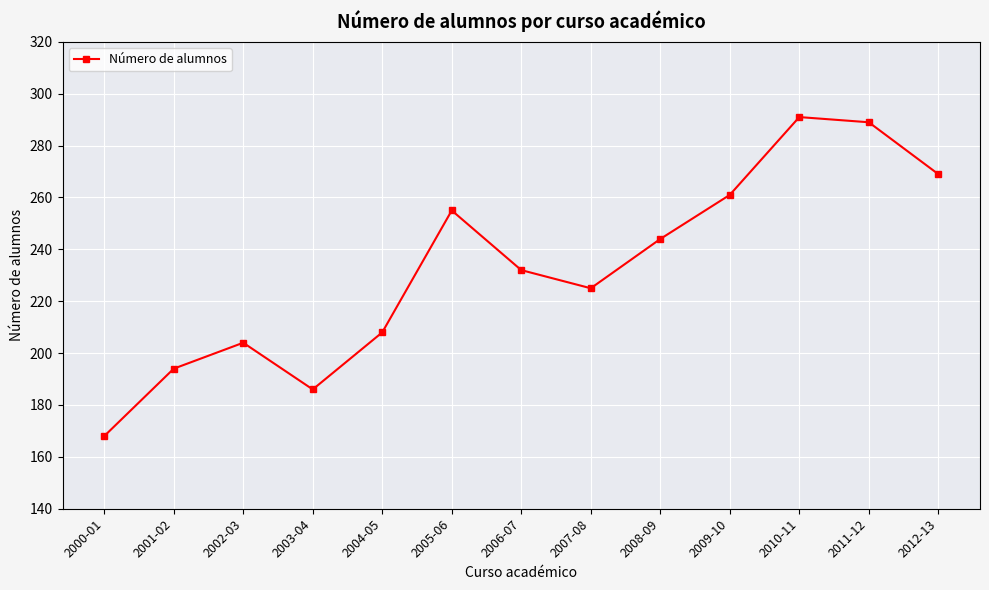

Which label corresponds to the largest value in the chart?

2010-11